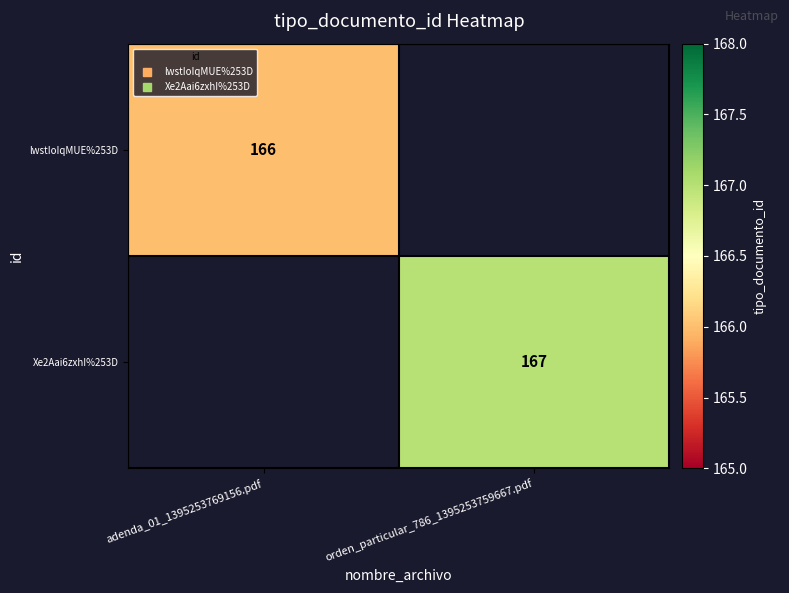

List the labels in order of Xe2Aai6zxhI%253D value, largest first.

adenda_01_1395253769156.pdf, orden_particular_786_1395253759667.pdf